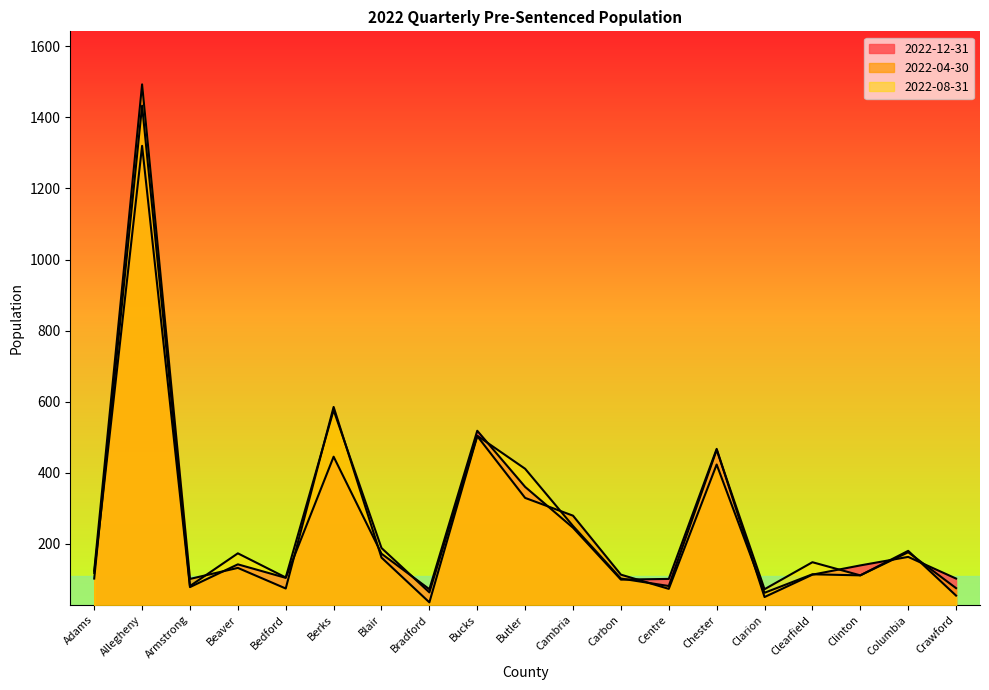

The value of 2022-08-31 at Columbia is 94. True or false?

False